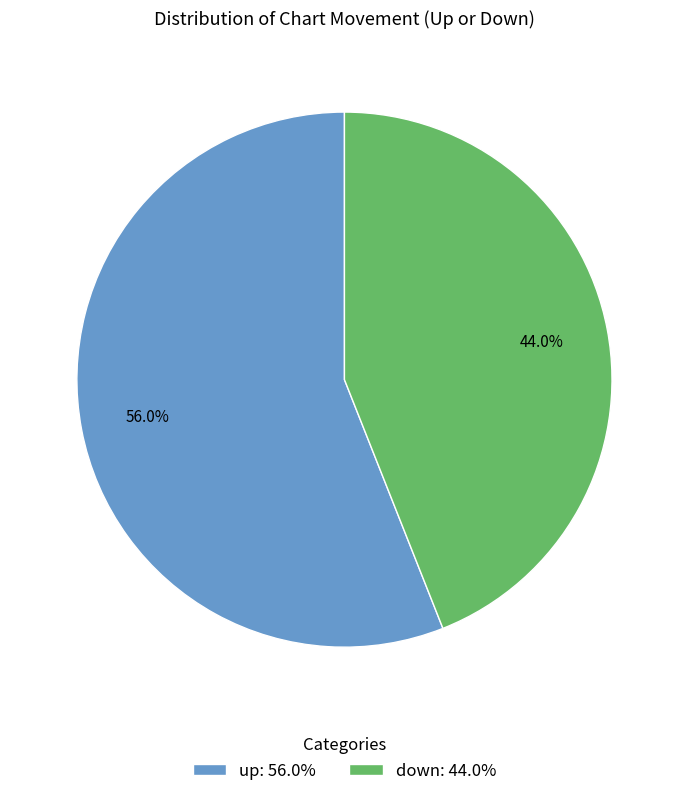

Combined, do up and down account for over 50%?

Yes